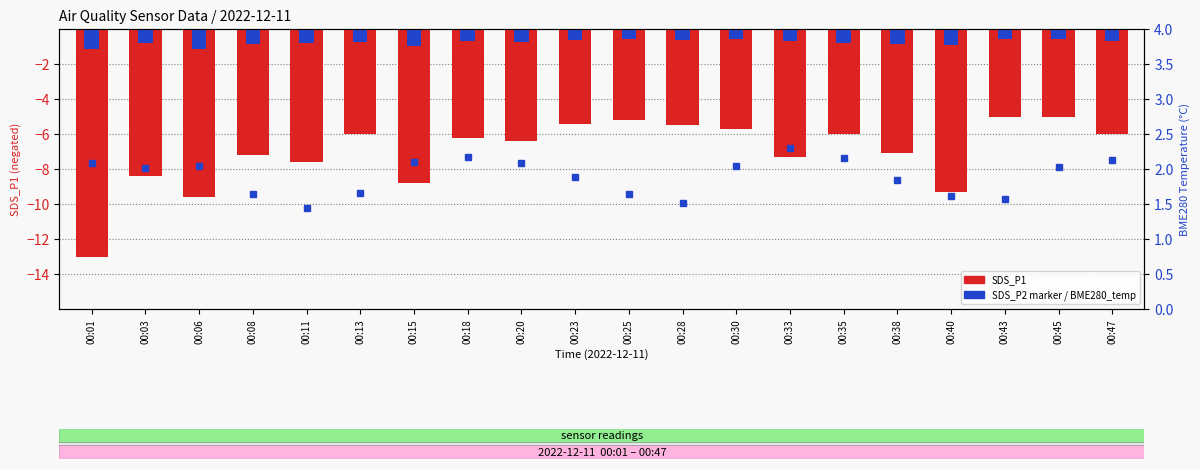

What is the sum of the SDS_P1 (neg) values at 00:43 and 00:06?

-14.6